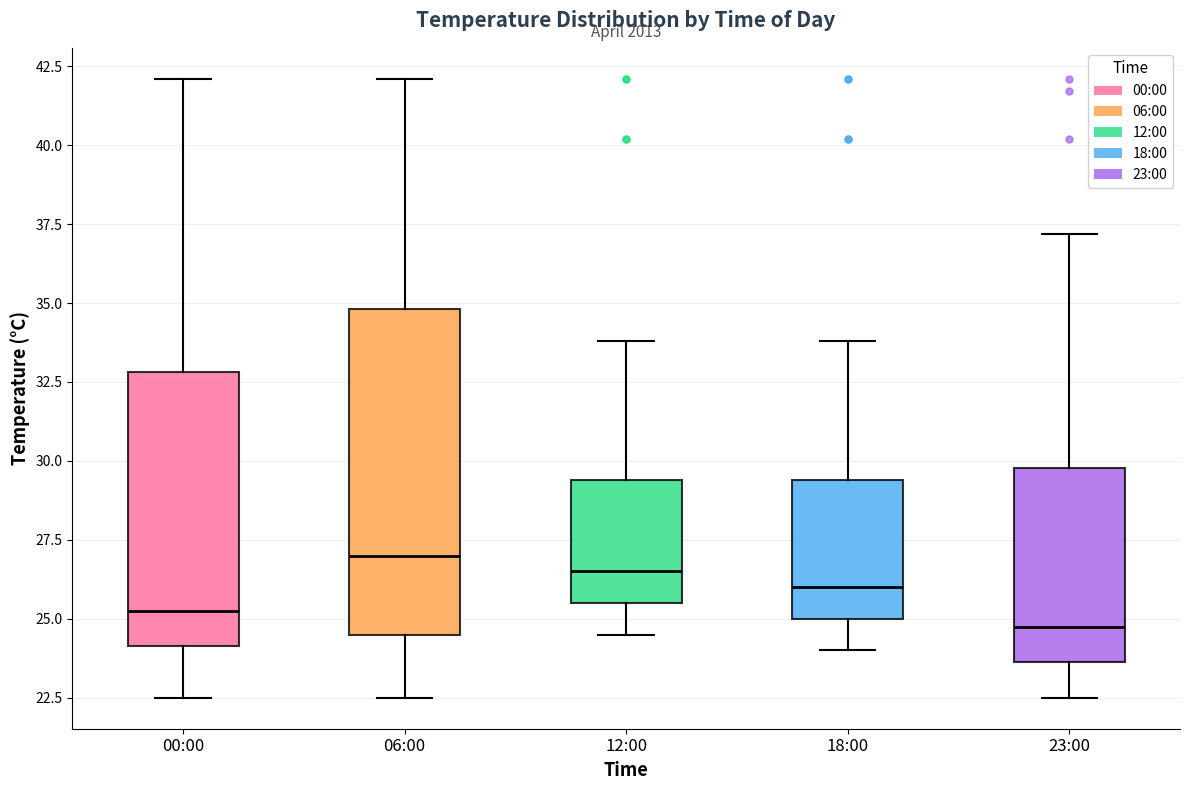

Reading left to right, read every box against the y-axis: the position of its median line, the range the box covers, and the ends of its whiskers. The values are not printed on the chart, so give them approximately, as read against the axis.

00:00: median 25.5, box 24.0 to 33.0, whiskers 22.5 to 42.0
06:00: median 27.0, box 24.5 to 35.0, whiskers 22.5 to 42.0
12:00: median 26.5, box 25.5 to 29.5, whiskers 24.5 to 34.0
18:00: median 26.0, box 25.0 to 29.5, whiskers 24.0 to 34.0
23:00: median 25.0, box 23.5 to 30.0, whiskers 22.5 to 37.0